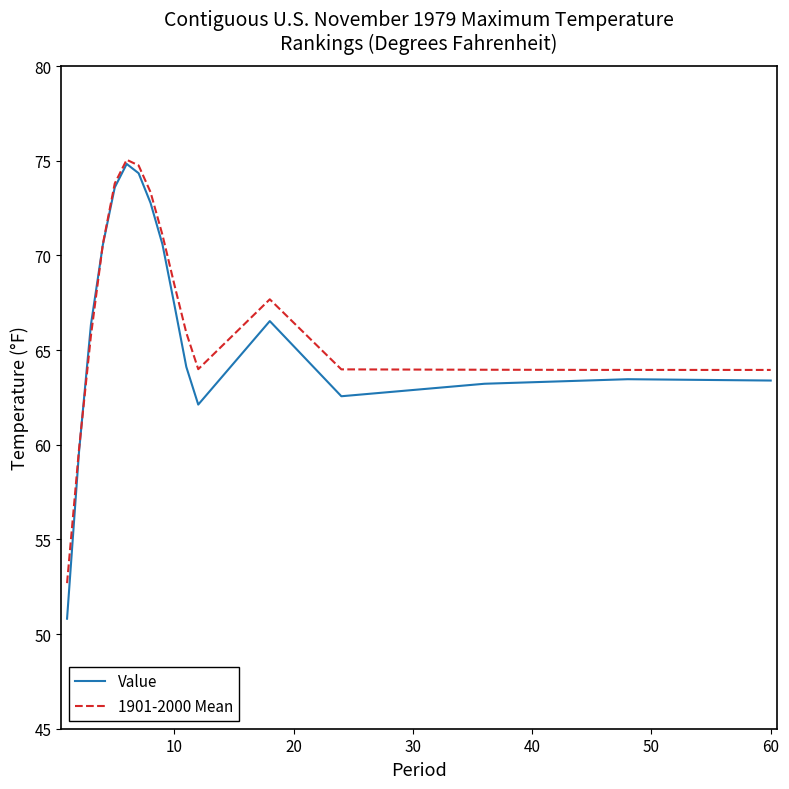

Which series has the widest spread of values?

Value